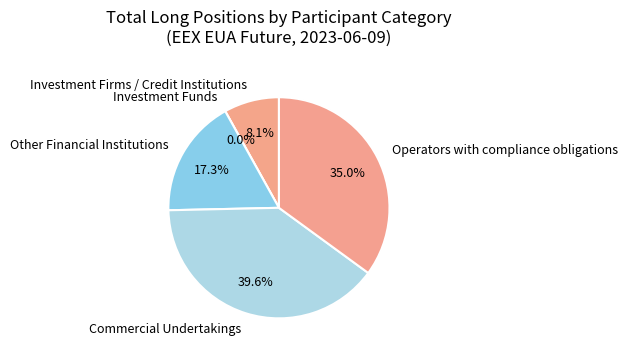

Is there any slice that represents more than half of the pie?

No